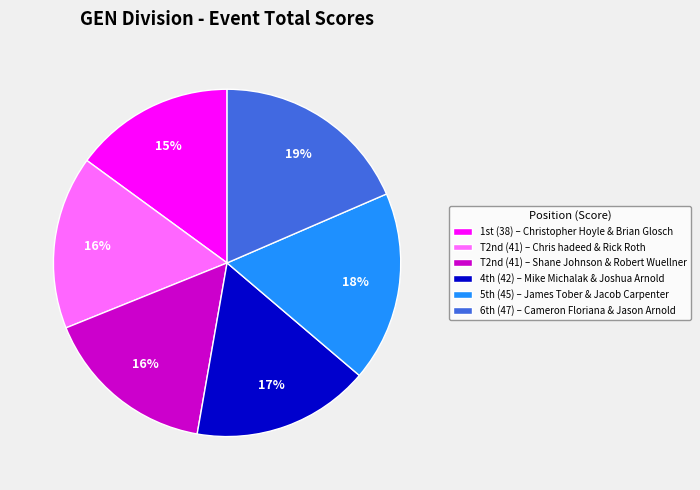

How many segments does this pie chart have?

6